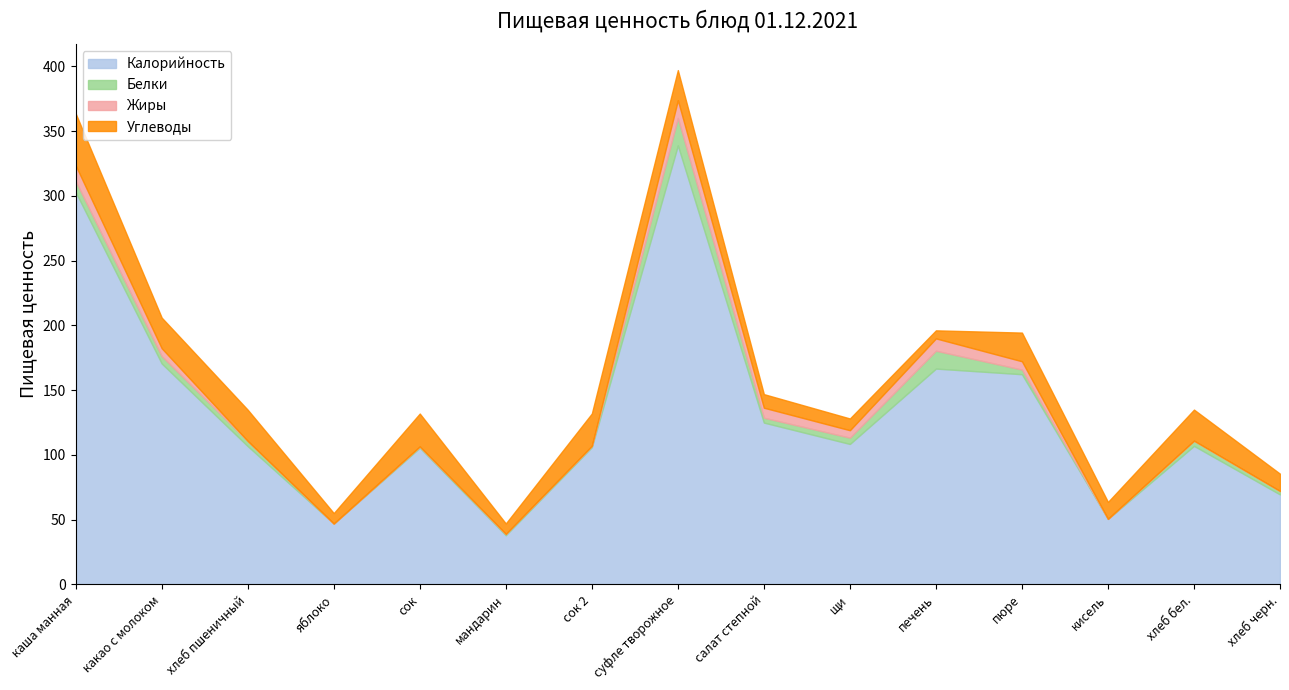

Which series has the largest total across all categories?

Калорийность